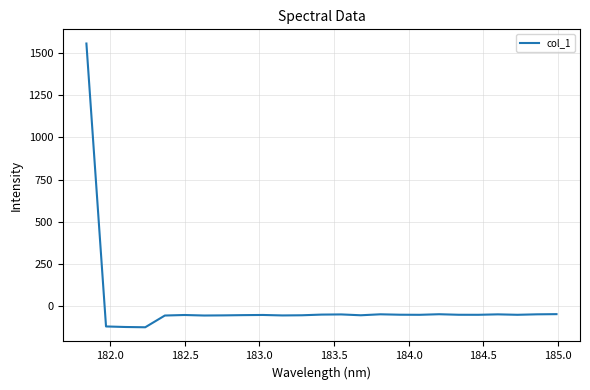

What is the greatest value displayed?

1556.6